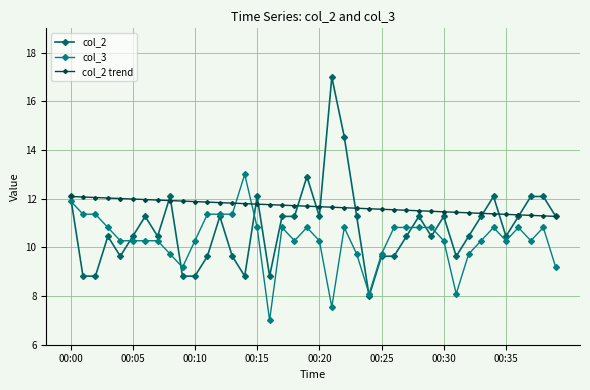

What is the smallest value displayed?

7.0